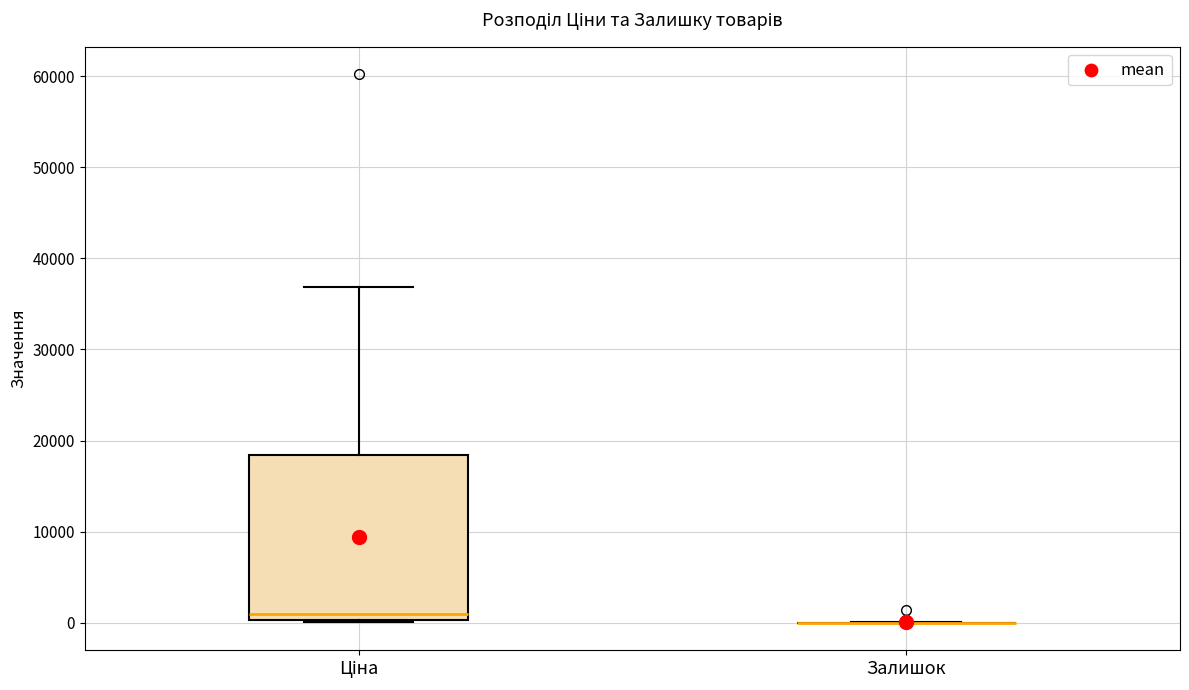

Reading left to right, read every box against the y-axis: the position of its median line, the range the box covers, and the ends of its whiskers. The values are not printed on the chart, so give them approximately, as read against the axis.

Ціна: median 1000, box 0 to 18000, whiskers 0 to 37000
Залишок: box collapsed to a line at 0, whiskers 0 to 0